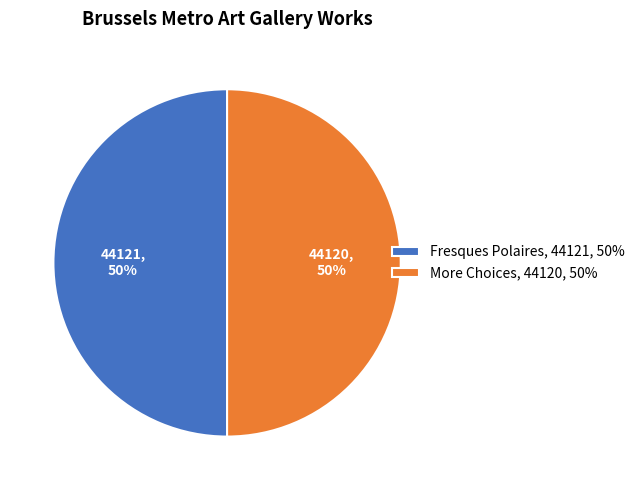

To the nearest percent, what is the average slice percentage?

50%